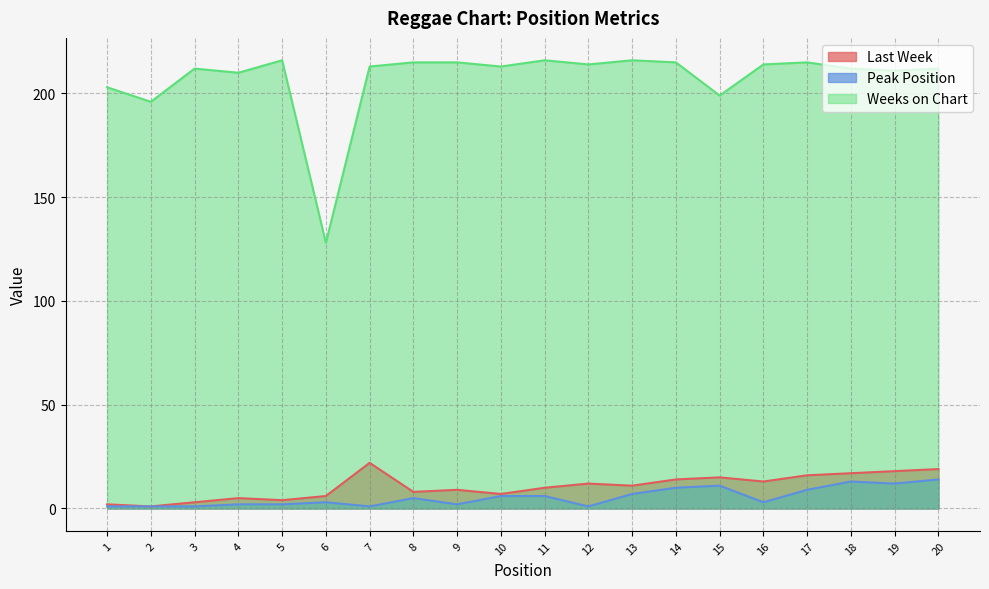

True or false: Peak Position has more than 1 interior local peaks.

True